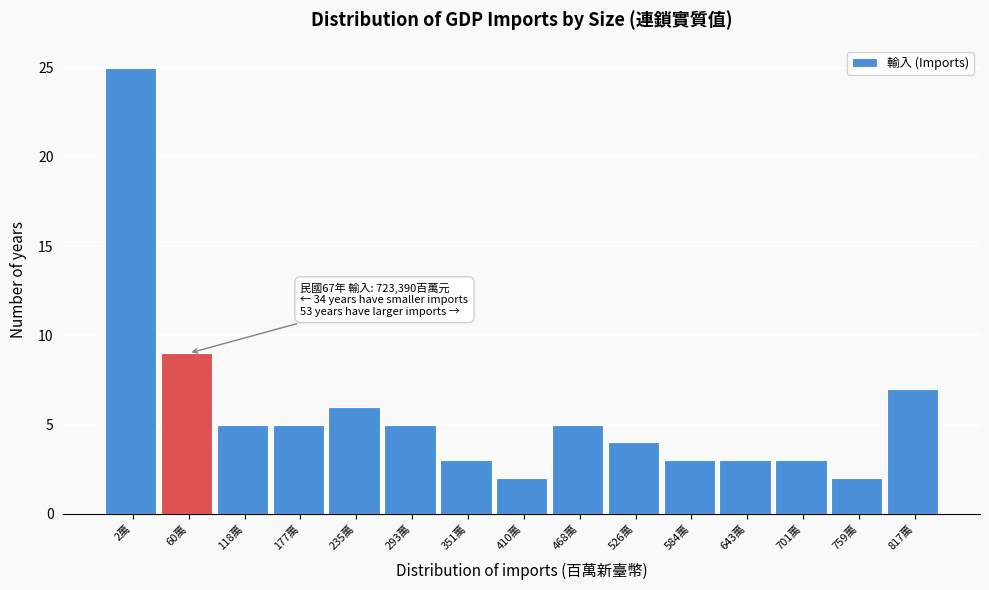

Reading right to left, transcribe all the data shown in this chart.

7	2	3	3	3	4	5	2	3	5	6	5	5	9	25